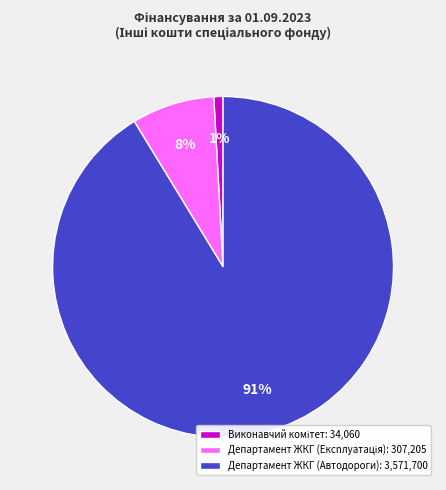

To the nearest percent, what is the difference between the largest and smallest slice percentages?

90%